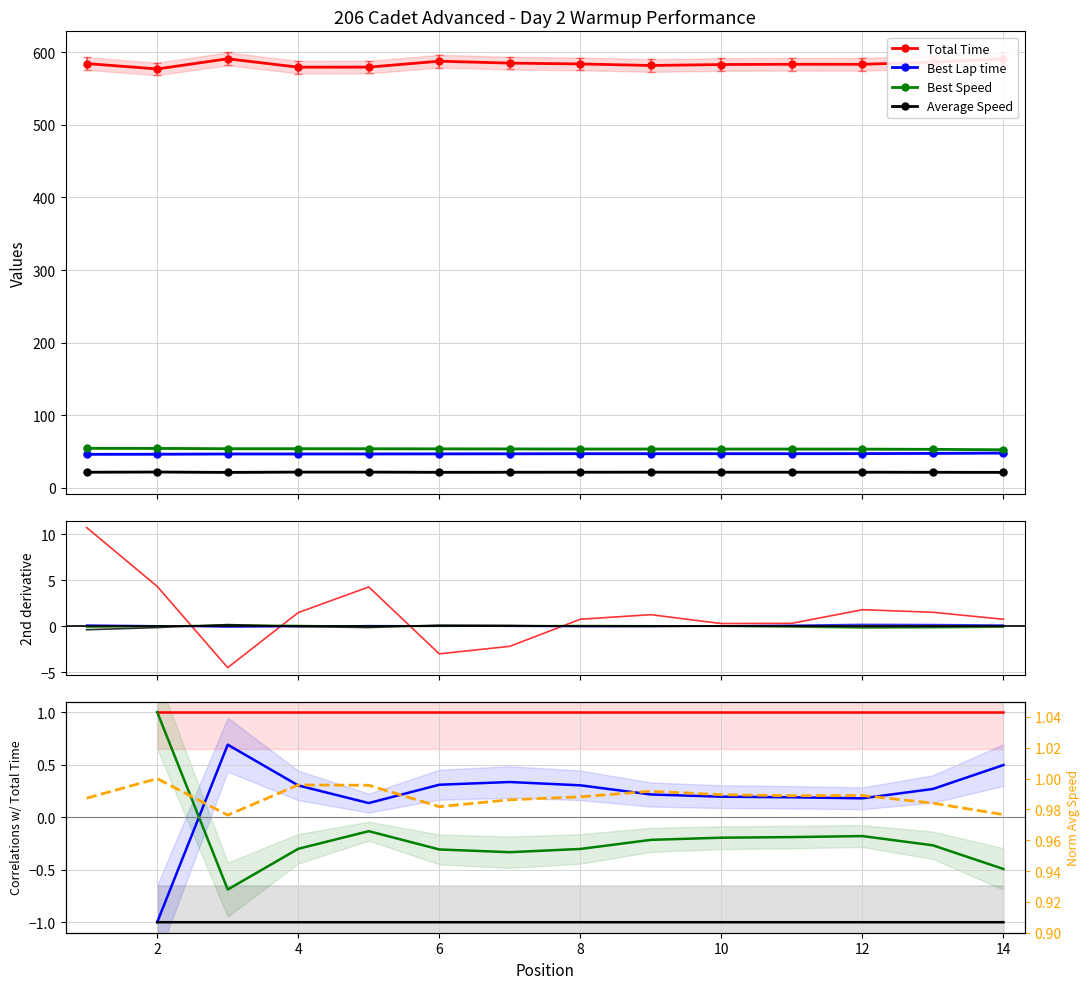

At which category does Total Time reach its first local peak?

3